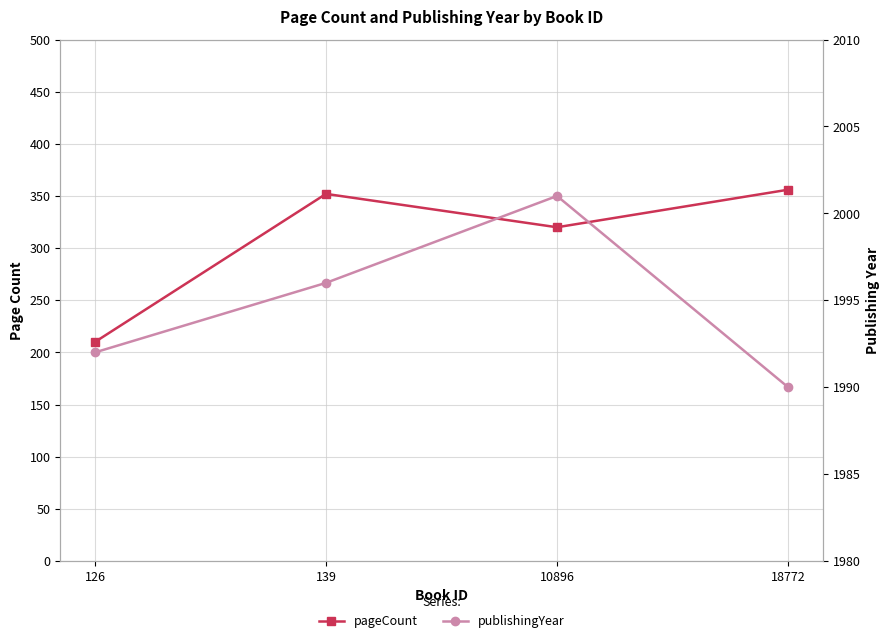

What is the sum of all pageCount values?

1238